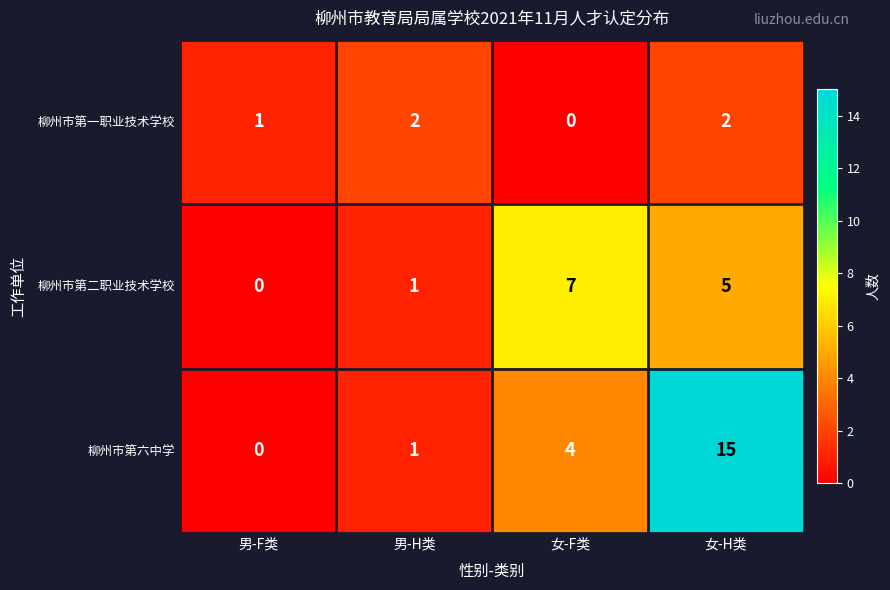

Is it true that 柳州市第一职业技术学校 equals 1 at 男-F类?

True